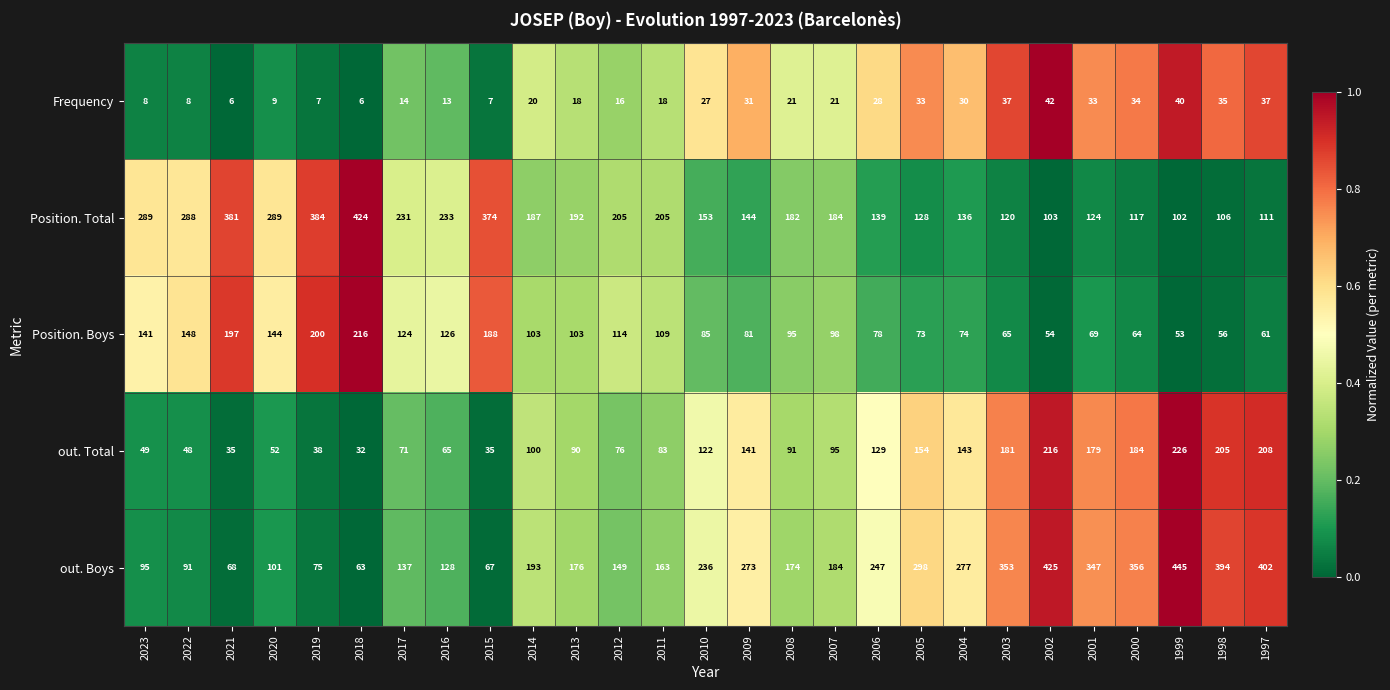

Where does the out. Total series first go above 95?

2014